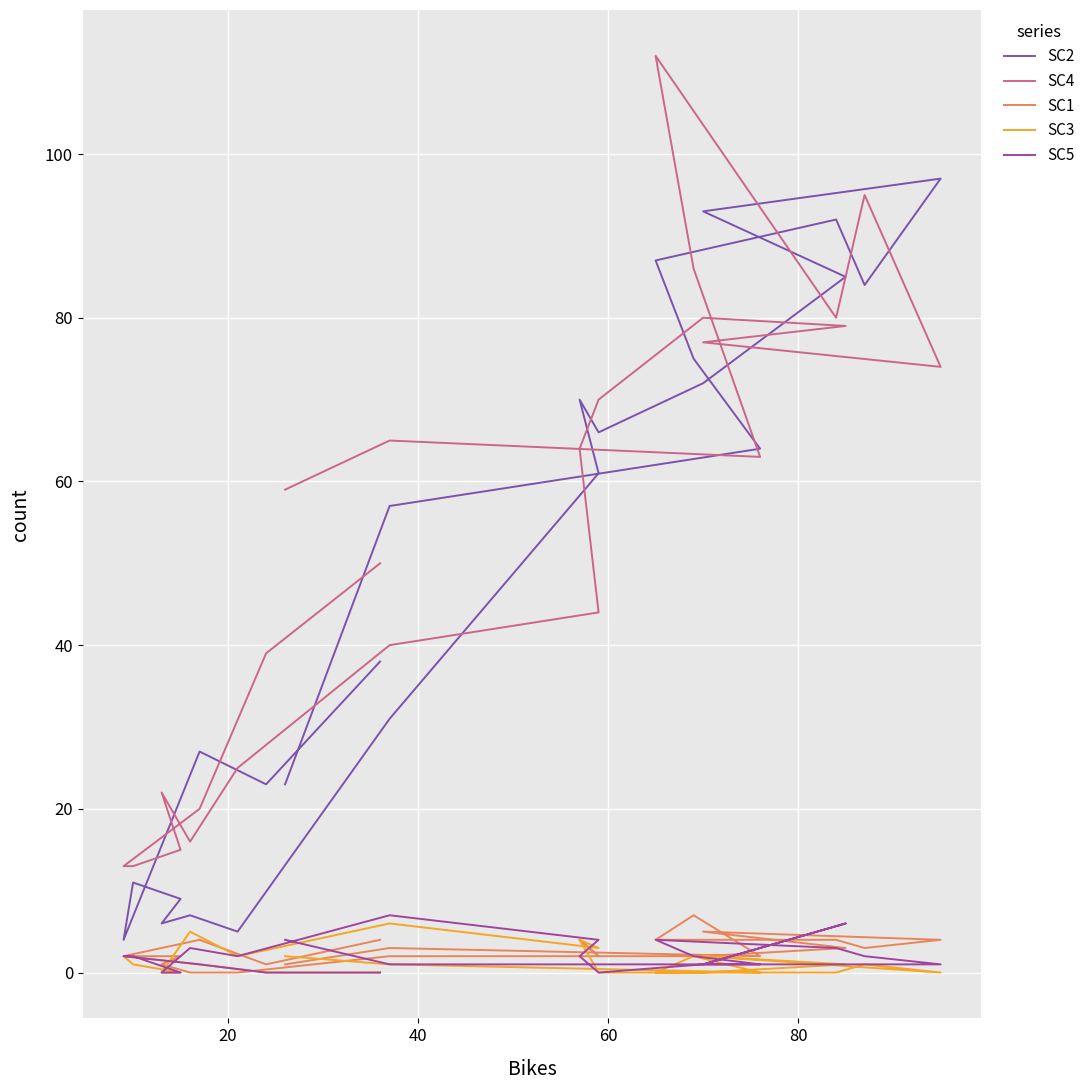

How many distinct data groups are displayed?

5